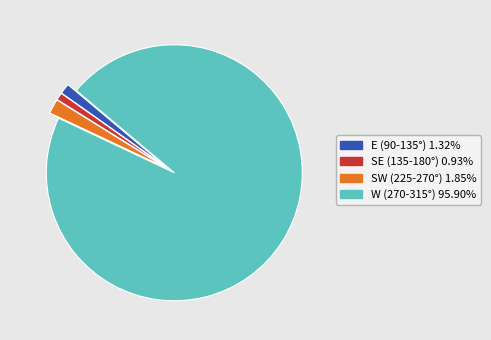

Is there any slice that represents more than half of the pie?

Yes